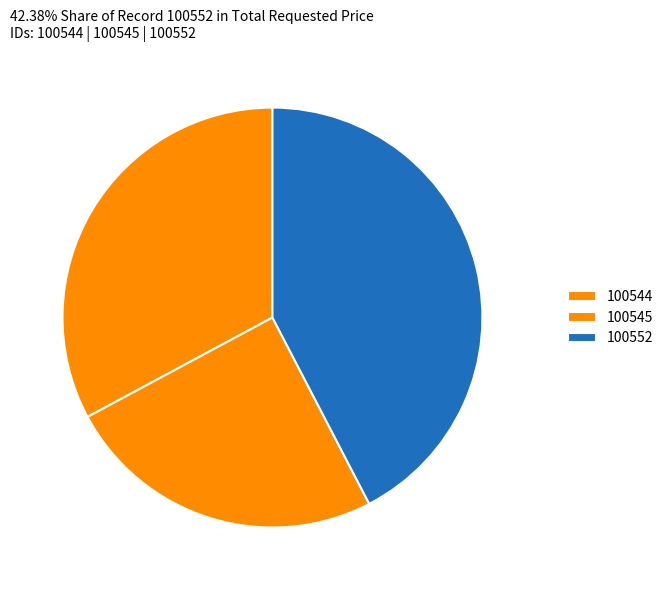

What is the ratio of the value at 100545 to the value at 100552?

0.6